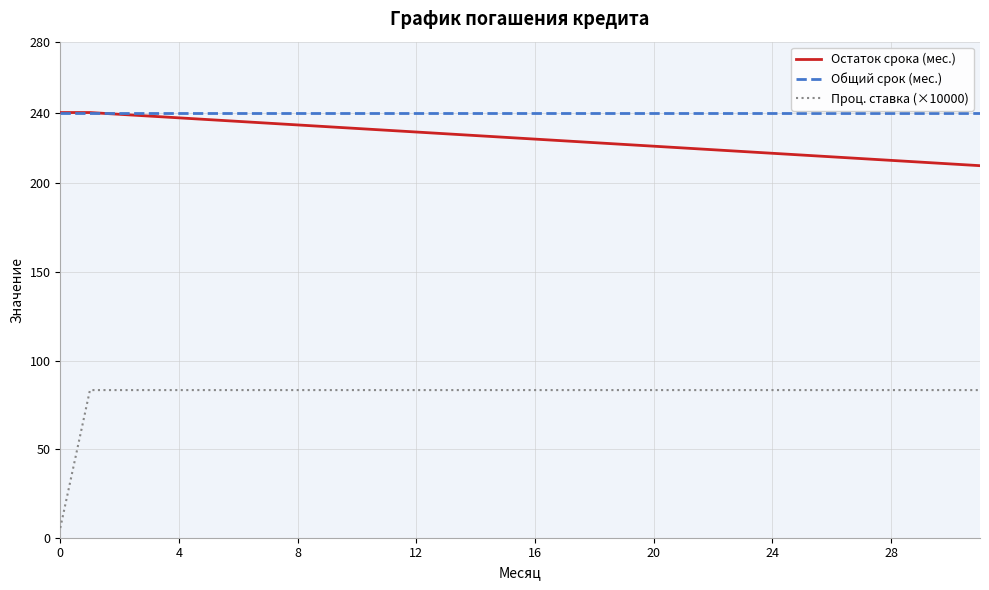

True or false: Остаток срока (мес.) and Проц. ставка (×10000) intersect in this chart.

False